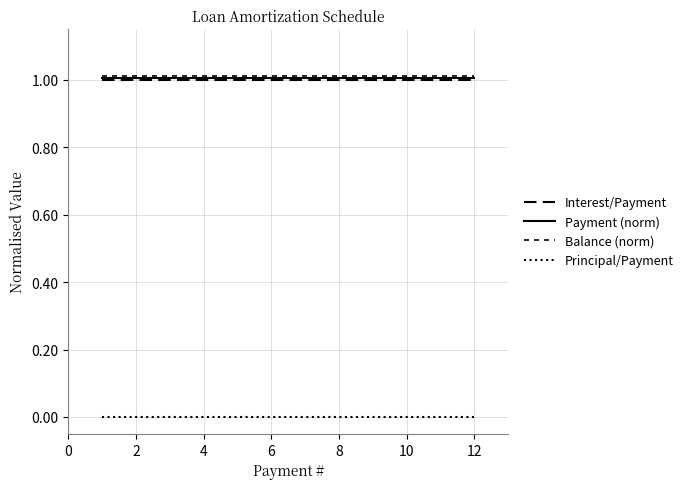

How many lines are shown in the chart?

4